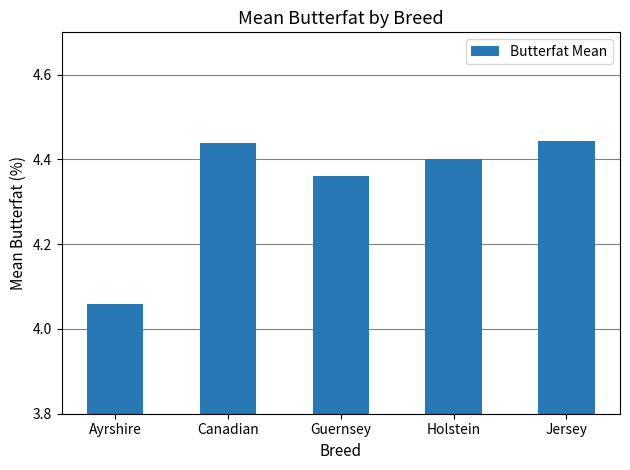

What is the difference between the second highest and minimum values?

0.4